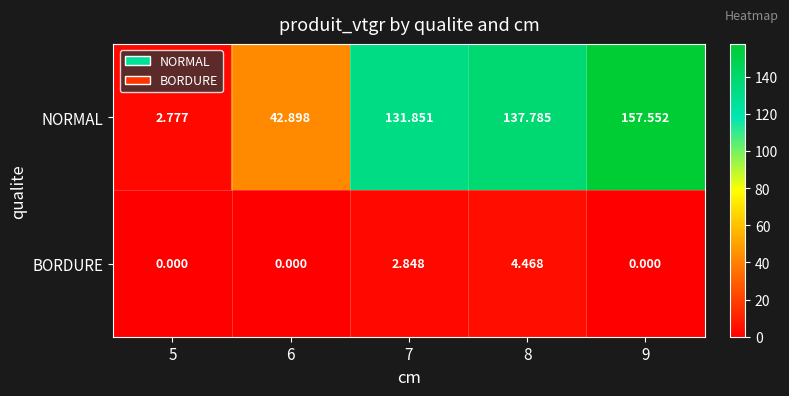

How many values in the NORMAL series exceed 131?

3